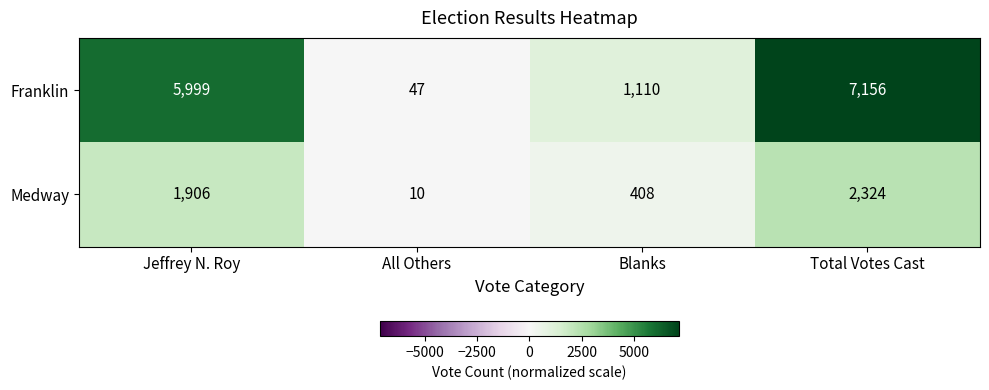

What is the difference between the highest and lowest values at Blanks?

702